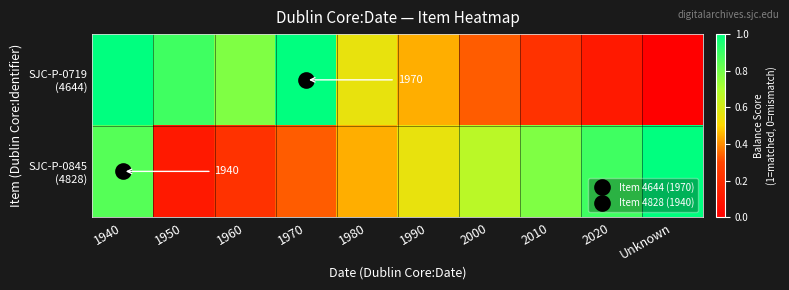

The SJC-P-0845 (4828) series shows 0.8 at 1940. True or false?

True